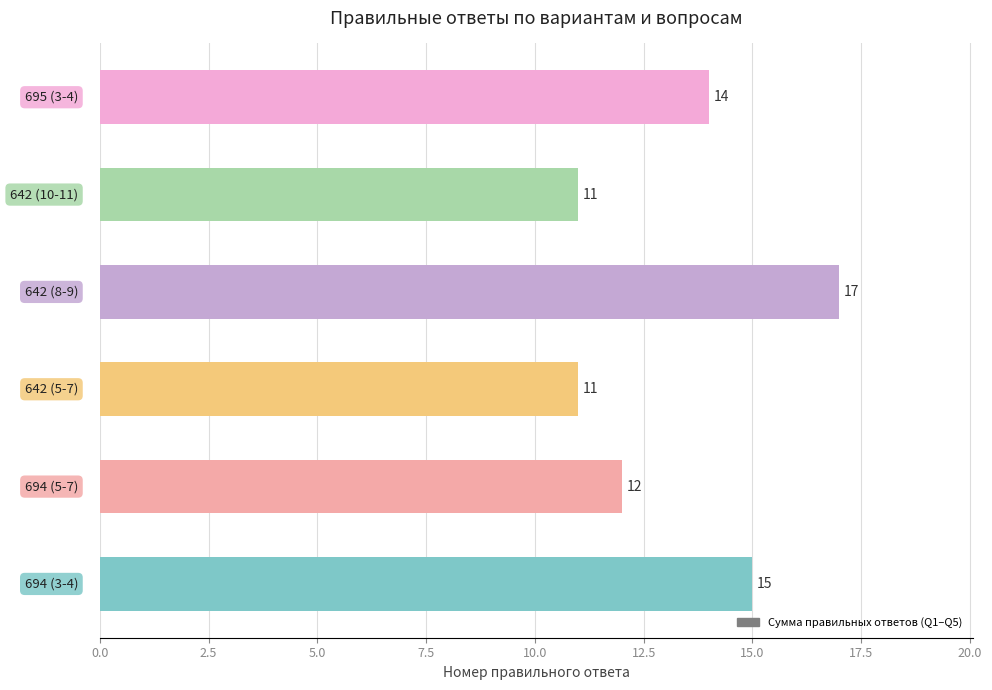

What is the difference between the maximum and second lowest values?

6